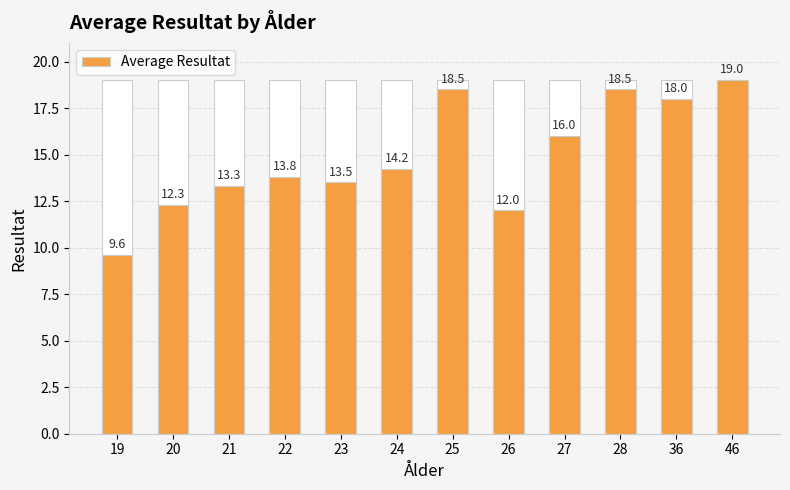

Are the bars grouped side by side (vs. stacked)?

No